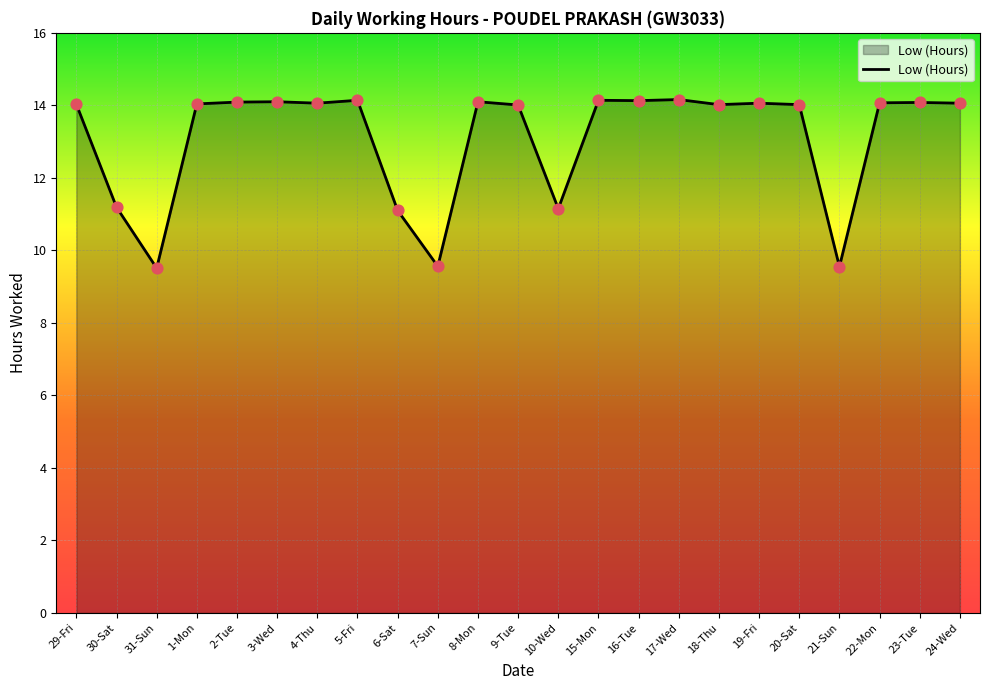

Between 9-Tue and 15-Mon, which is larger?

15-Mon